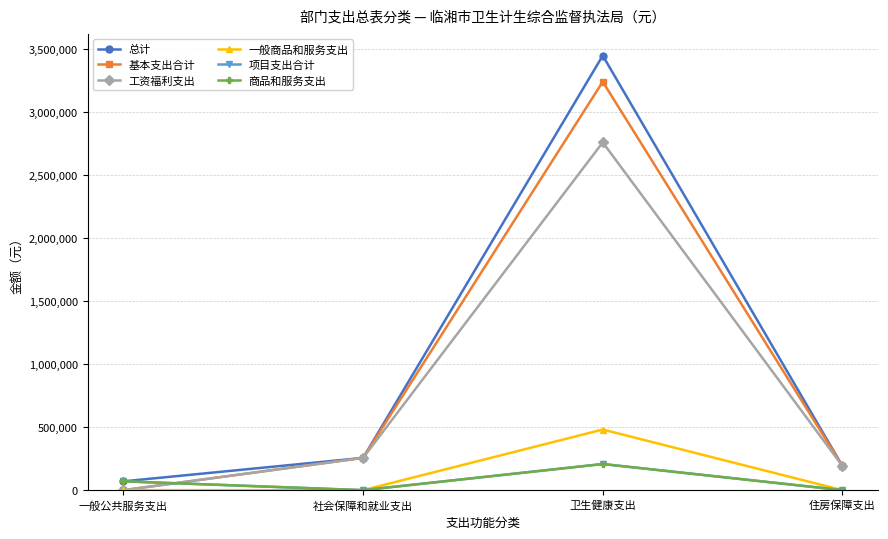

At which category does the chart reach its minimum across all series?

一般公共服务支出